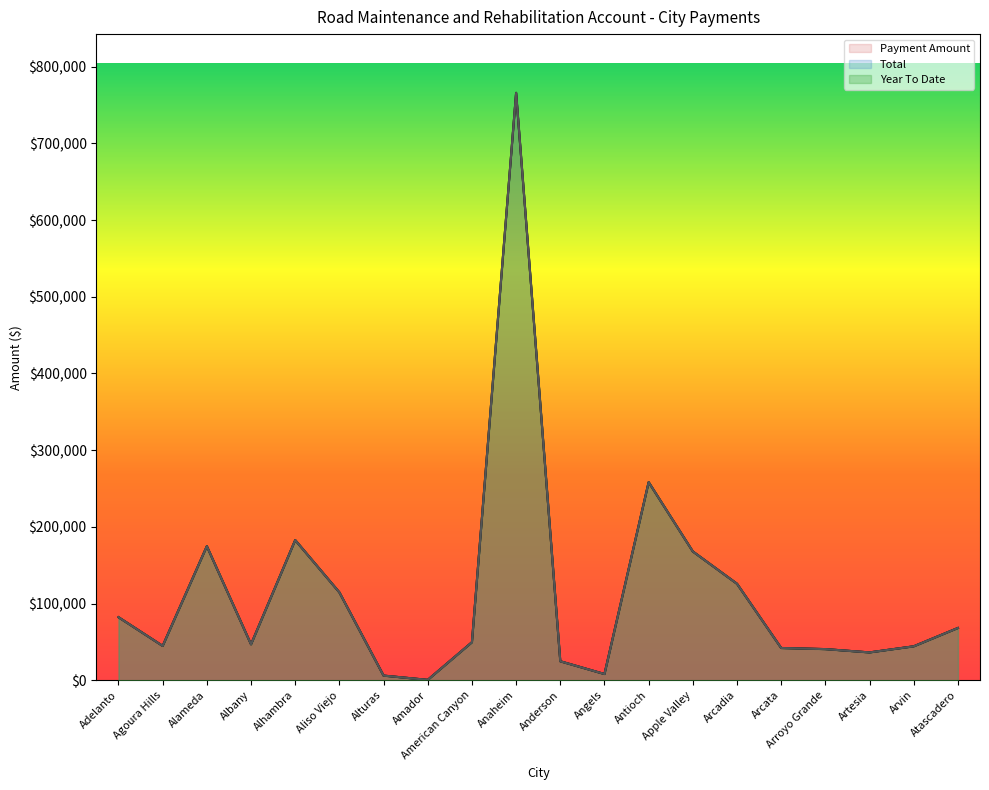

Rank the series by their maximum value, from lowest to highest.

Payment Amount, Total, Year To Date